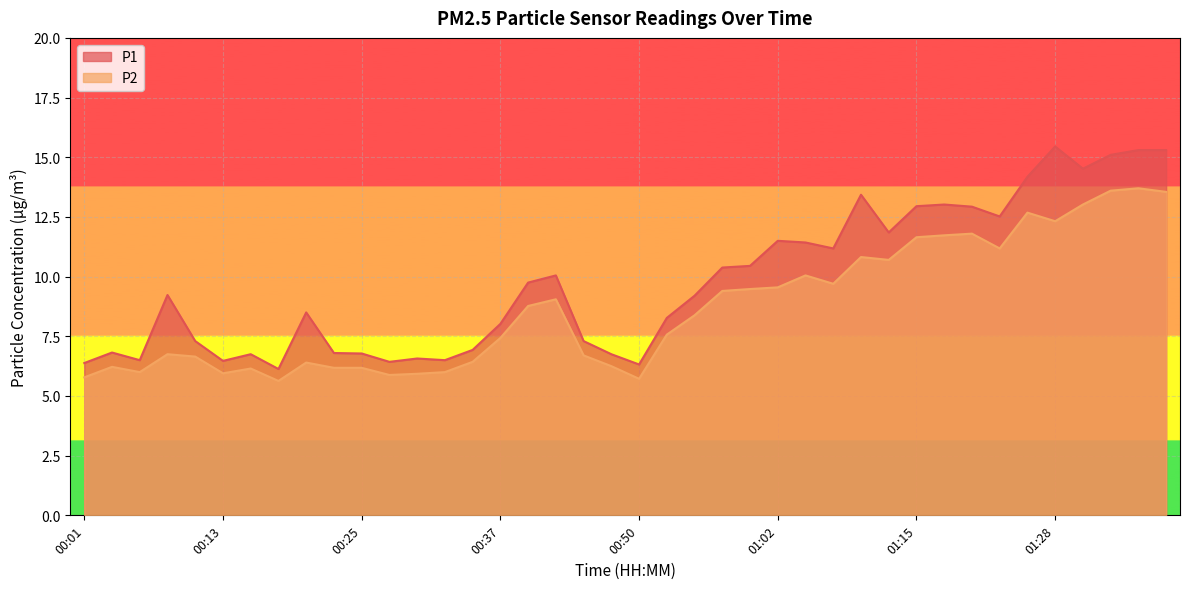

How many interior local valleys does the P1 series have?

10